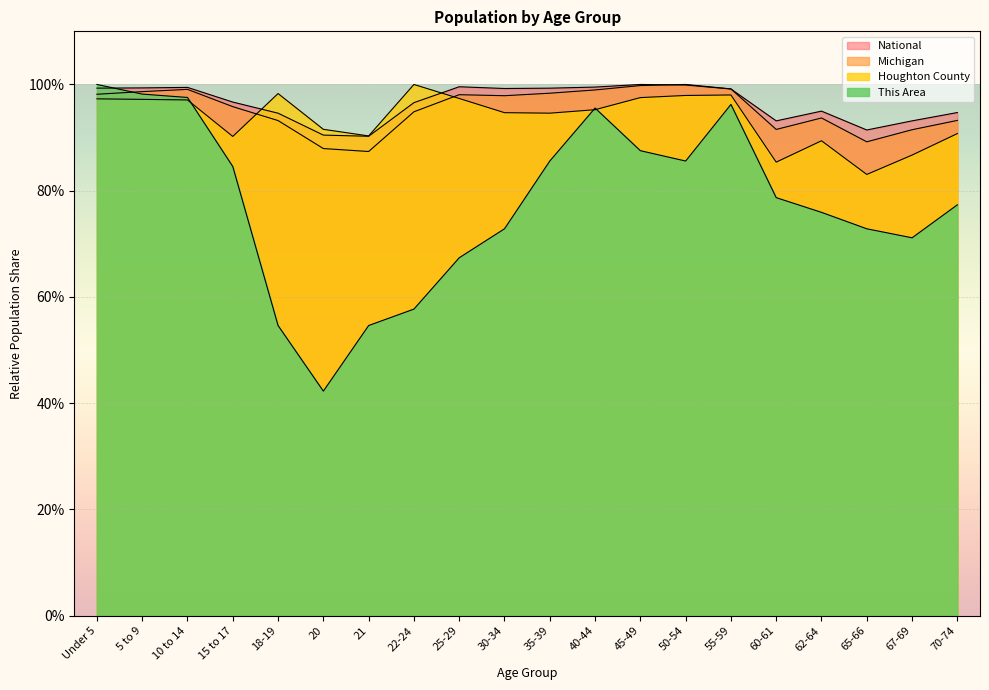

How many lines are shown in the chart?

4